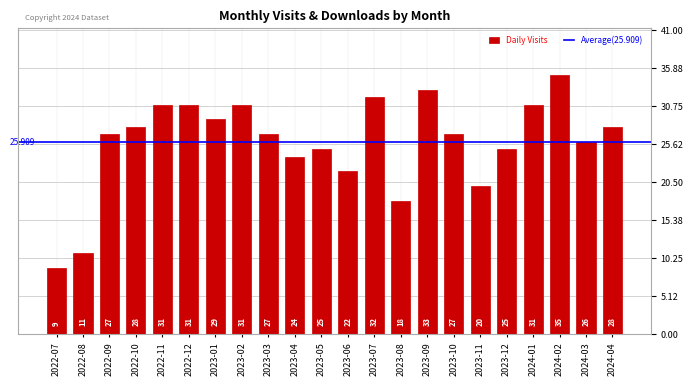

How many data points does each series have?

22